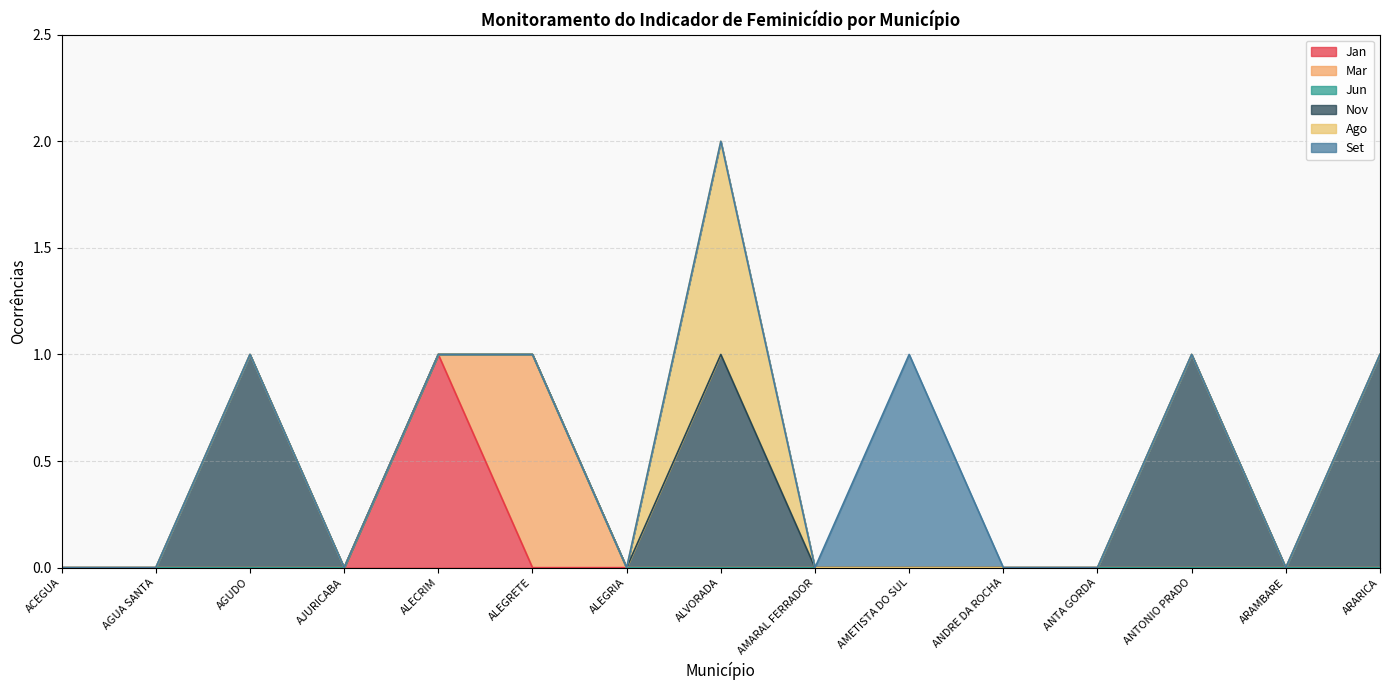

Is it true that Nov equals 1 at AGUA SANTA?

False